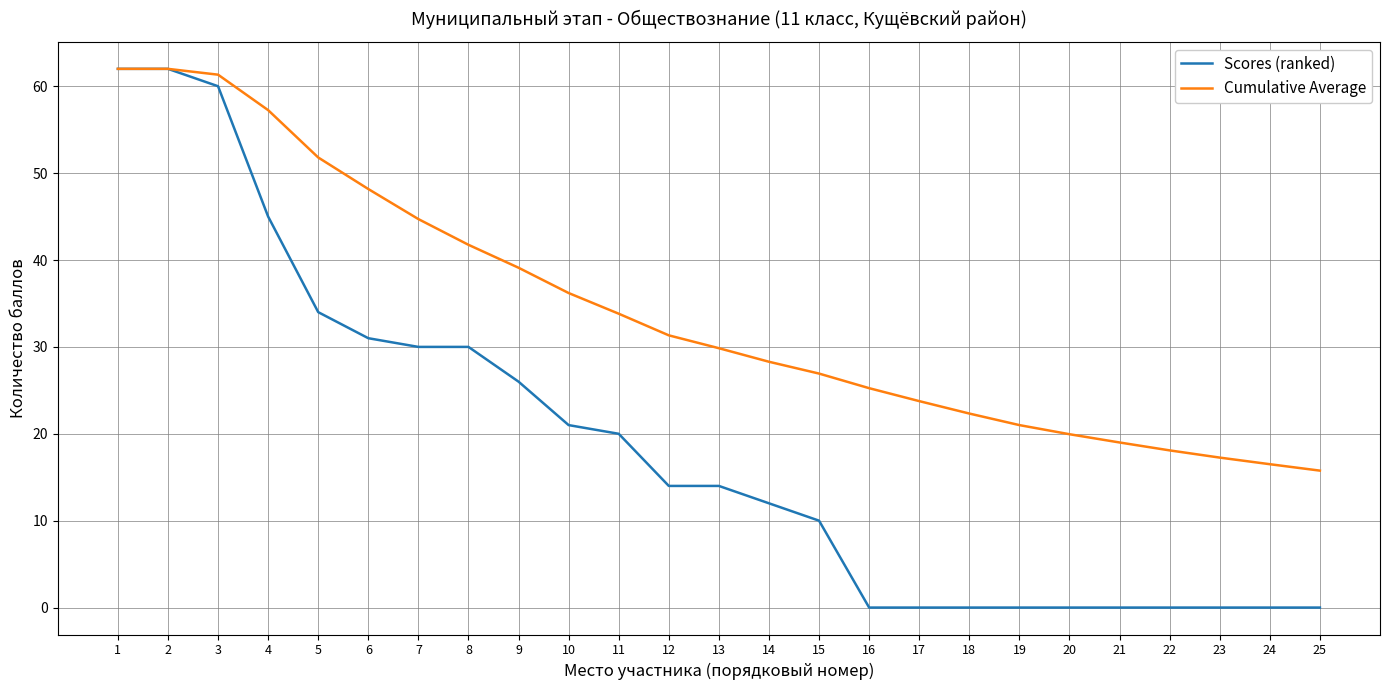

Rank the series by their average value, from highest to lowest.

Cumulative Average, Scores (ranked)